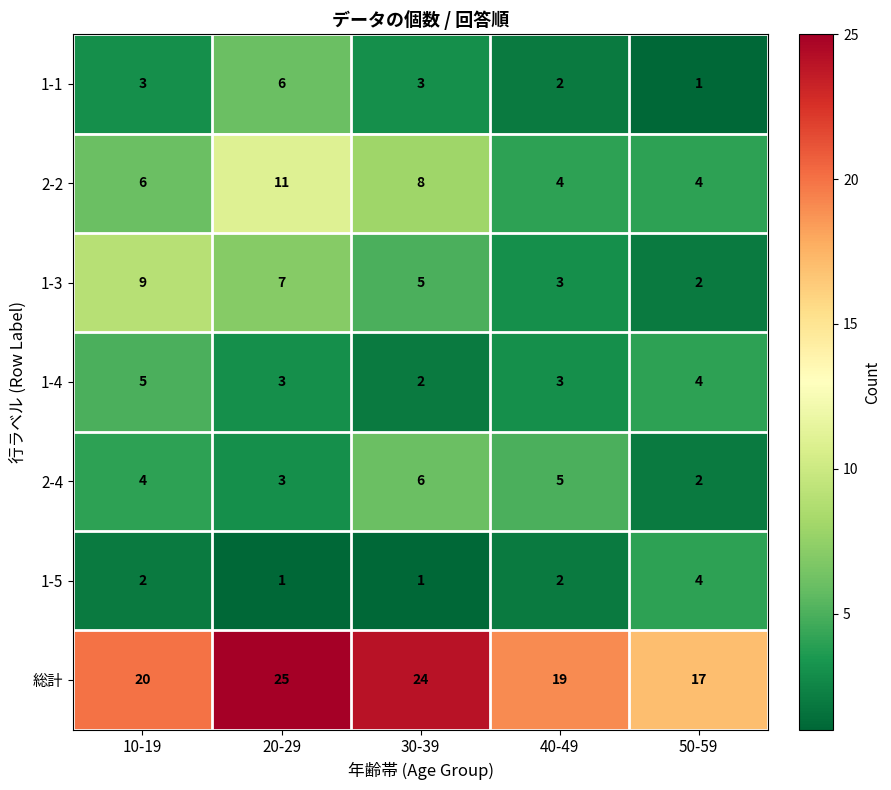

At which label is 1-3 closest to 5?

30-39